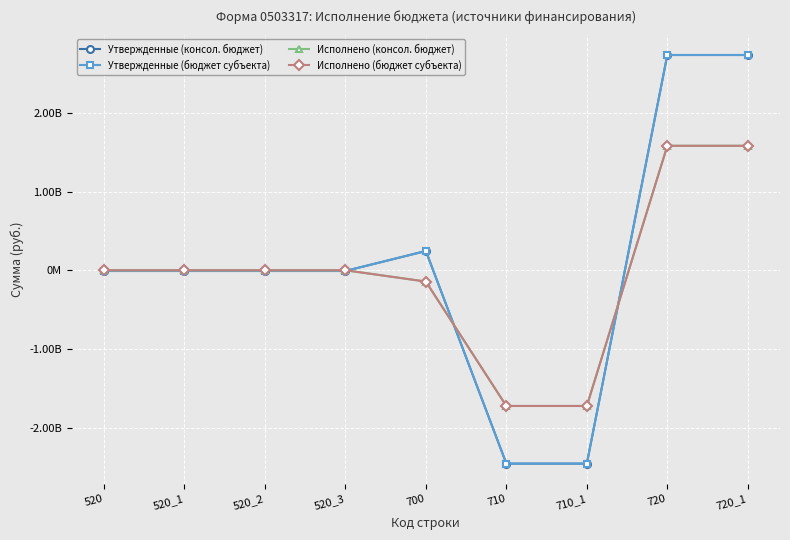

How many data points in Утвержденные (консол. бюджет) are above -10000000?

3